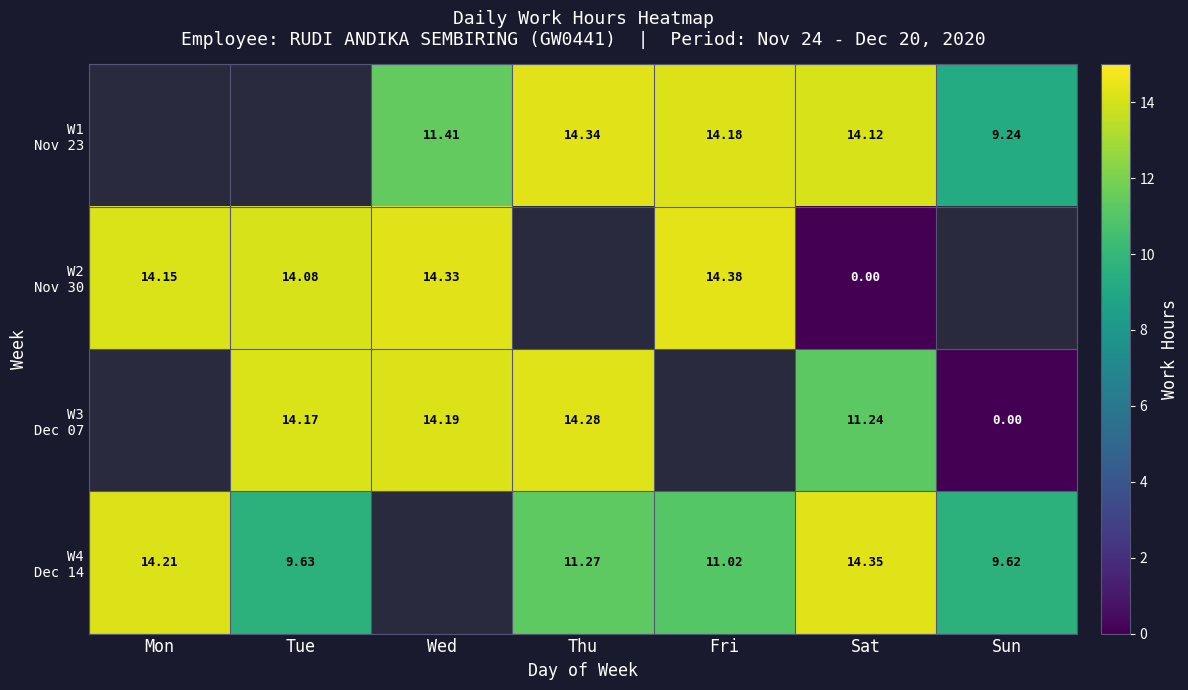

What is the sum of the W4 Dec 14 values at Sat and Fri?

25.4